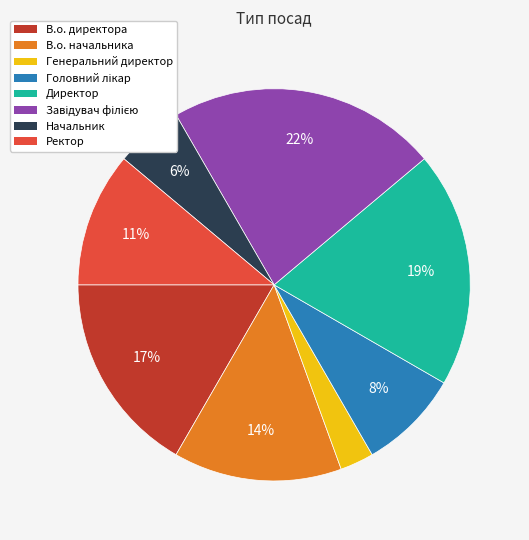

Which has a higher value, Генеральний директор or В.о. начальника?

В.о. начальника